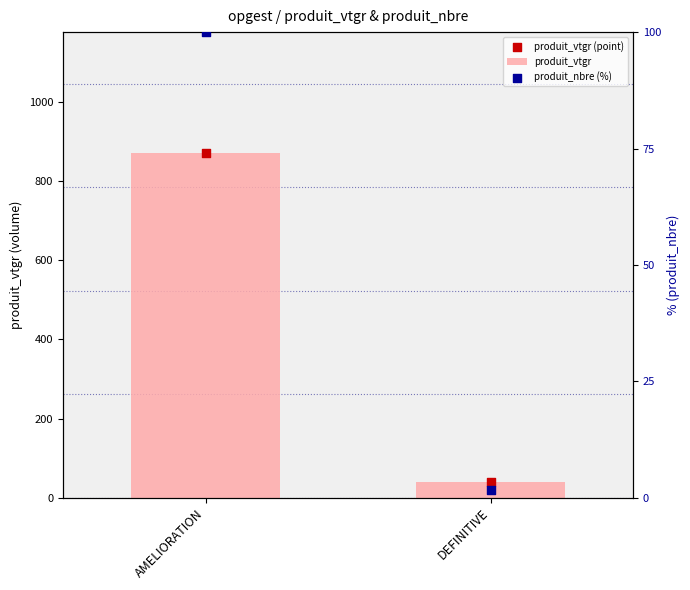

Which series has the largest Y range (max minus min)?

produit_vtgr